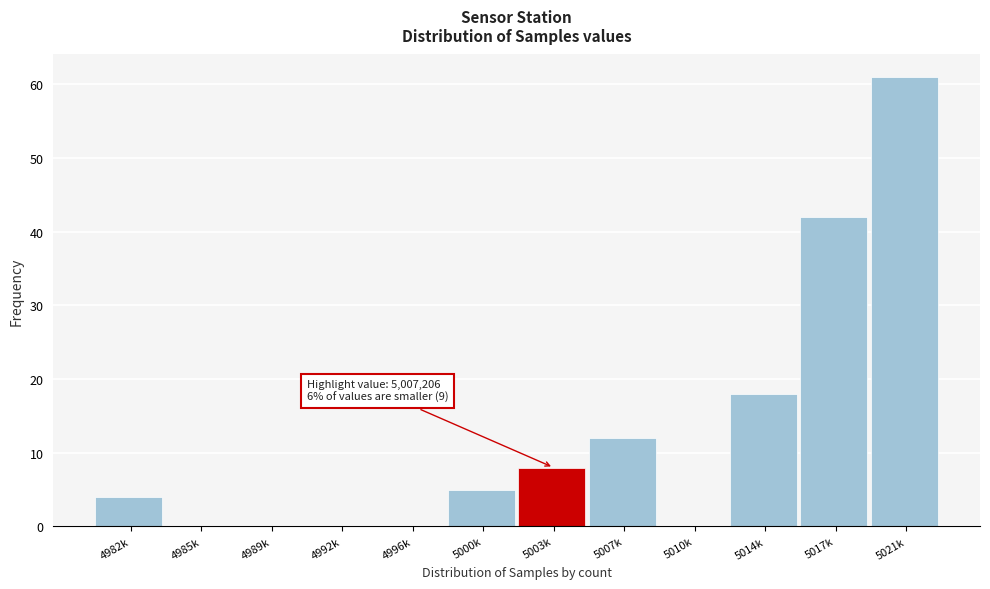

Reading left to right, transcribe all the data shown in this chart.

4982k=4	4985k=0	4989k=0	4992k=0	4996k=0	5000k=5	5003k=8	5007k=12	5010k=0	5014k=18	5017k=42	5021k=61